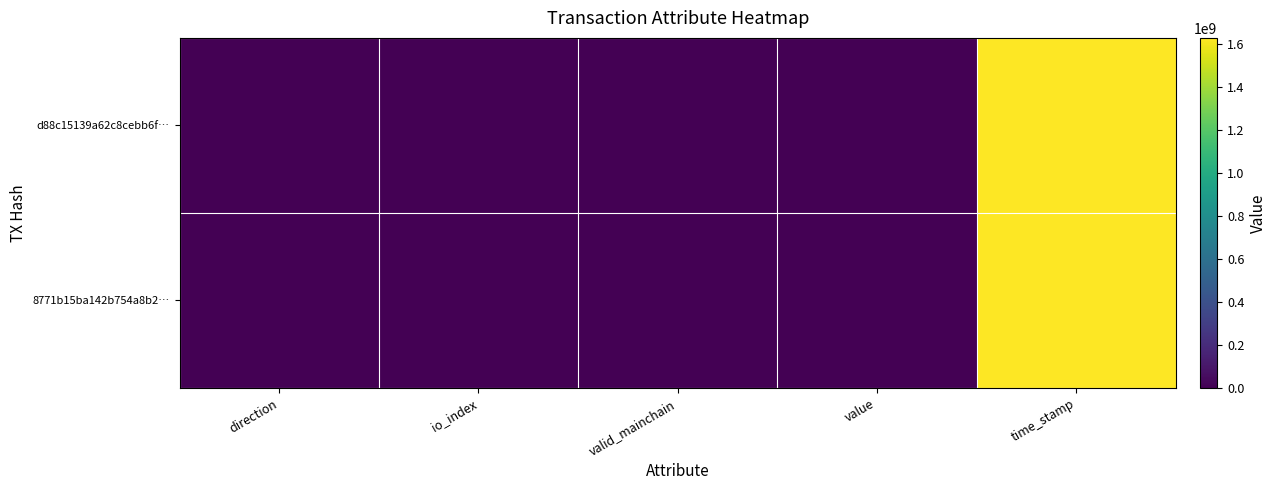

Reading left to right, what are all the values shown in this chart?

d88c15139a62c8cebb6f…: direction=-1.0	io_index=20.0	valid_mainchain=1.0	value=2.7	time_stamp=1626335970.0
8771b15ba142b754a8b2…: direction=1.0	io_index=5.0	valid_mainchain=1.0	value=2.7	time_stamp=1626335466.0